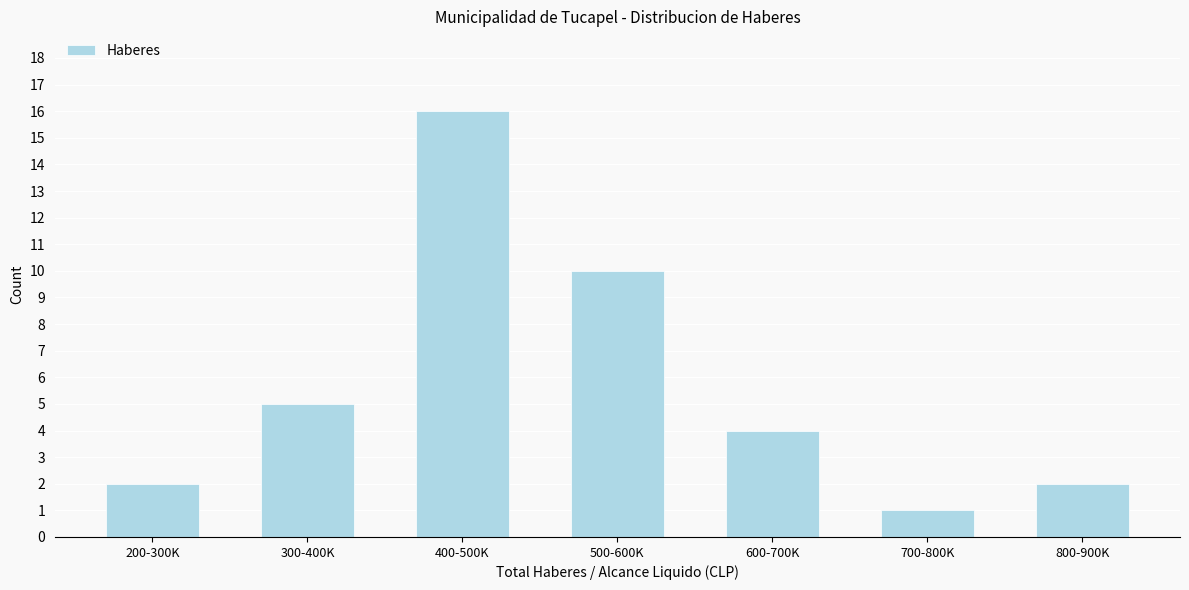

Reading right to left, extract all data points from this chart.

2	1	4	10	16	5	2